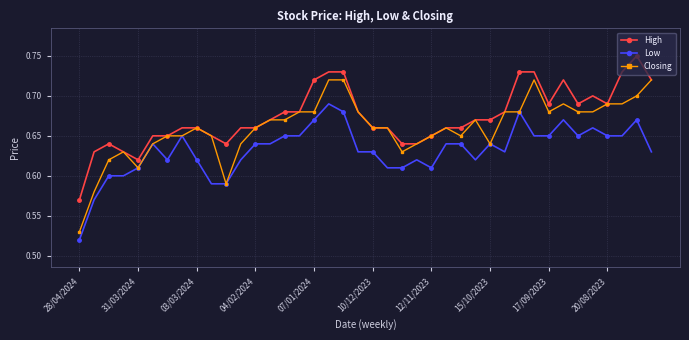

List the series in order of their peak value, highest first.

High, Closing, Low